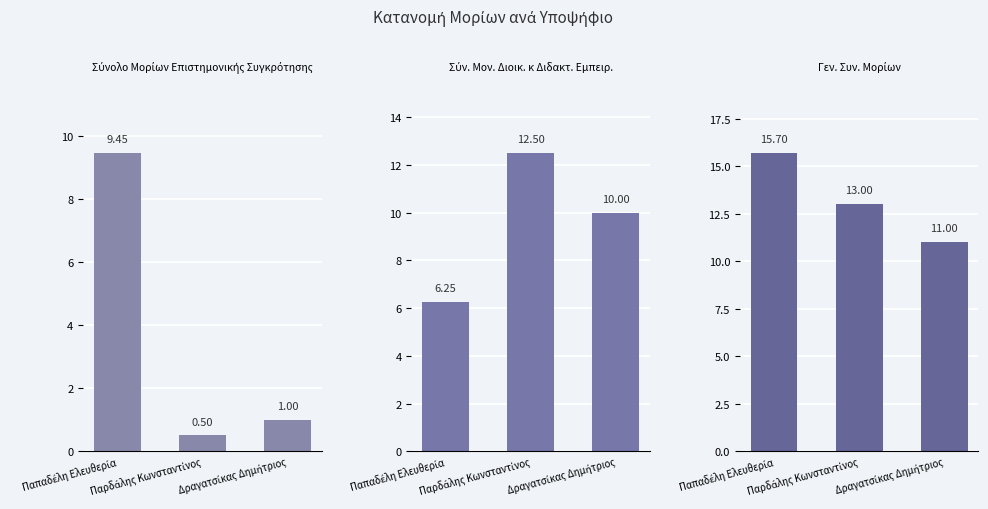

Which series has the widest spread of values?

Σύνολο Μορίων Επιστημονικής Συγκρότησης